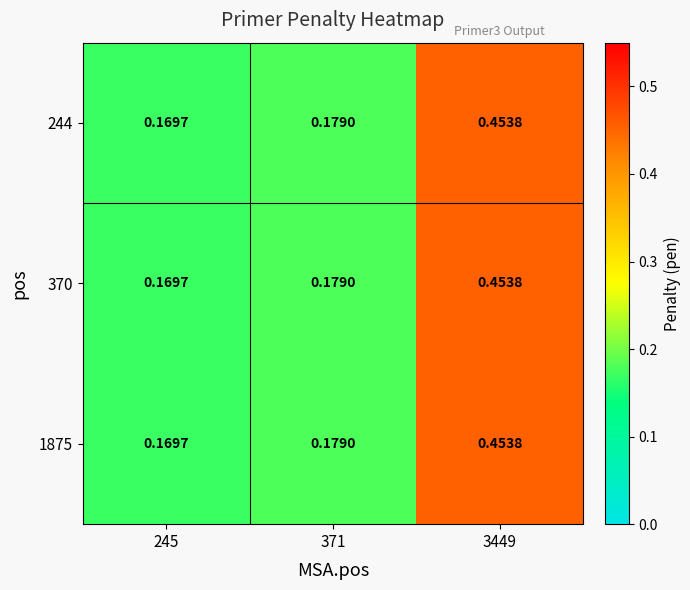

Is the value of 244 at 3449 greater than the value of 370 at 371?

Yes